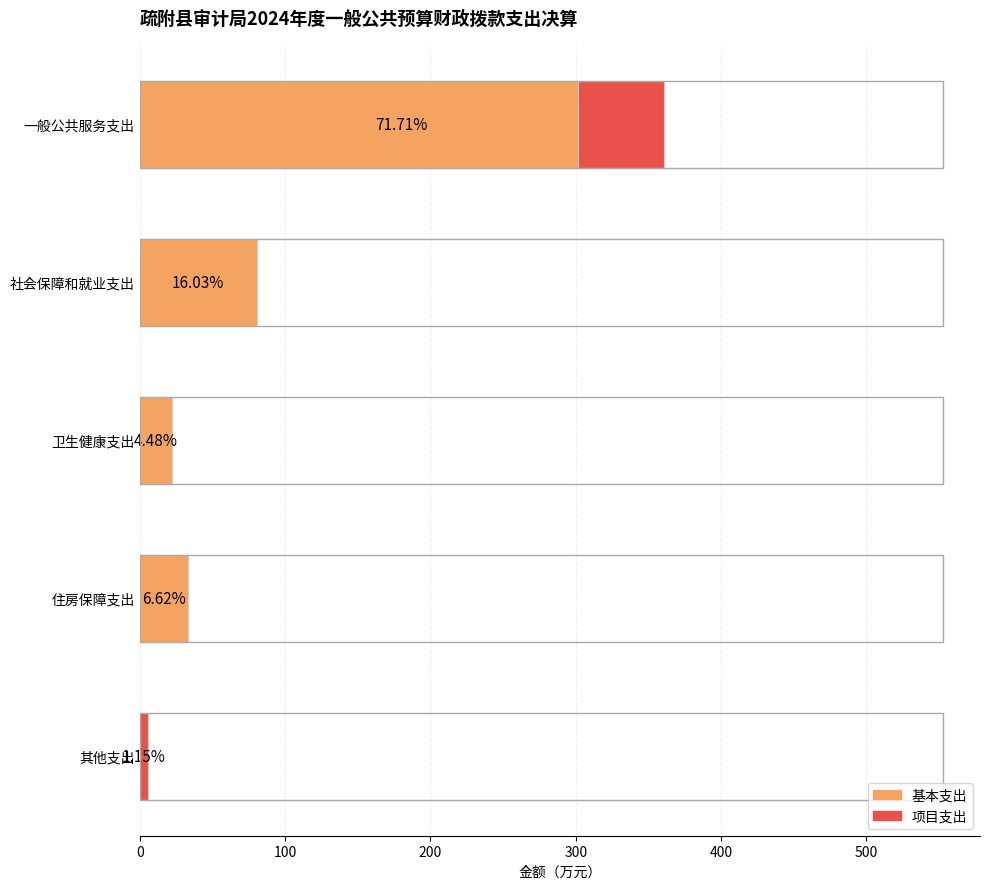

What are all the series names shown in the legend?

基本支出, 项目支出